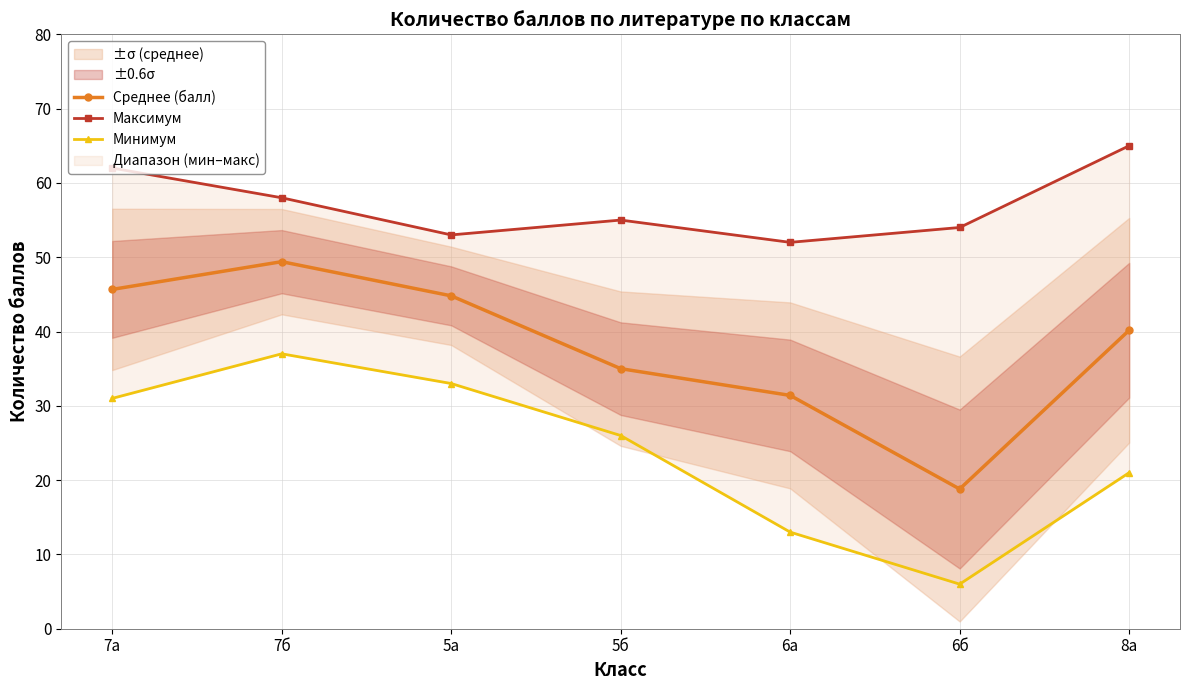

How many data points in Максимум are above 55?

3